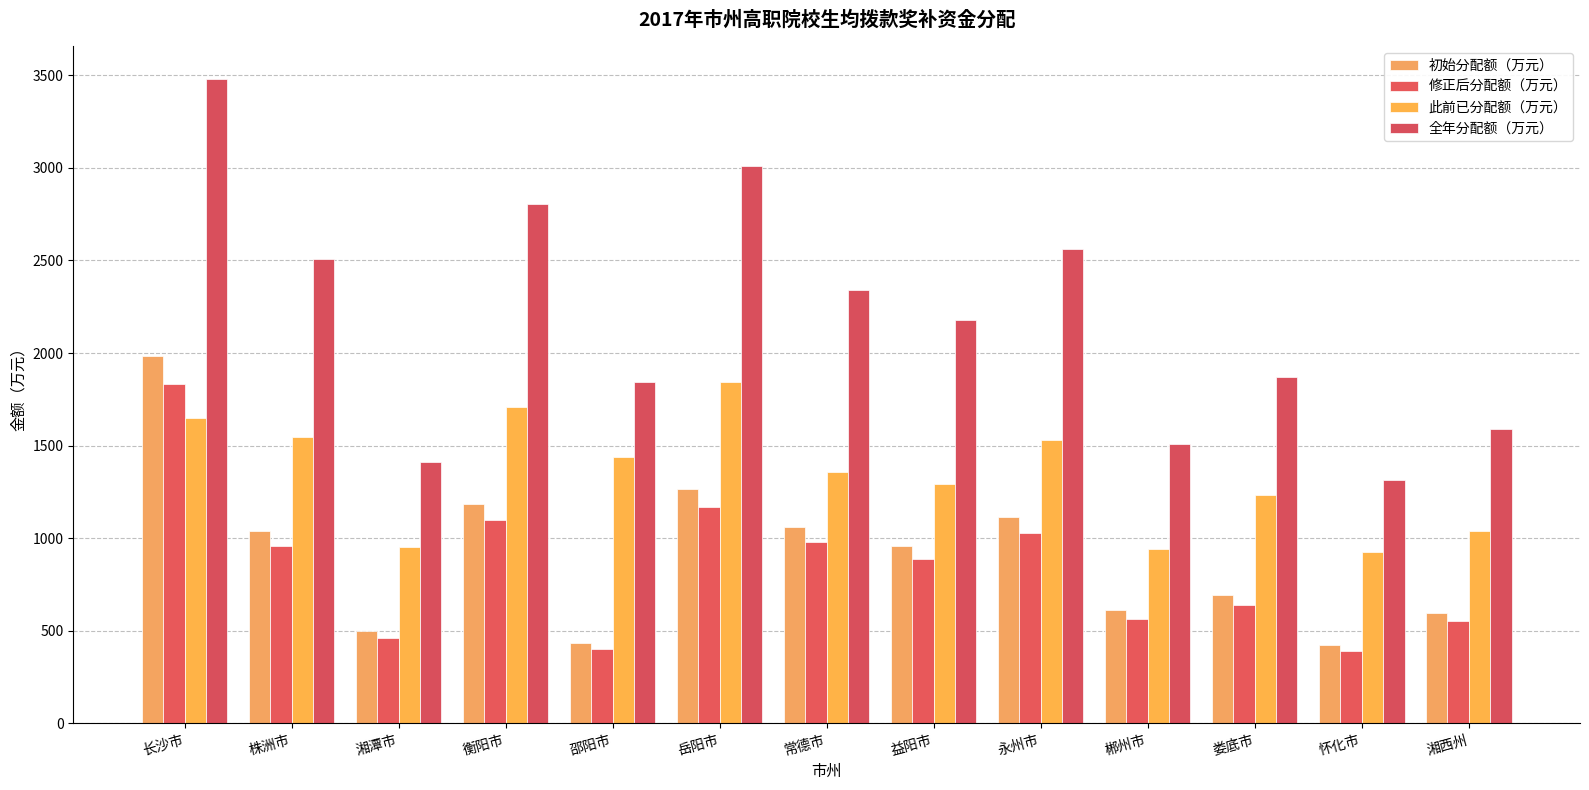

Which series has the widest spread of values?

全年分配额（万元）